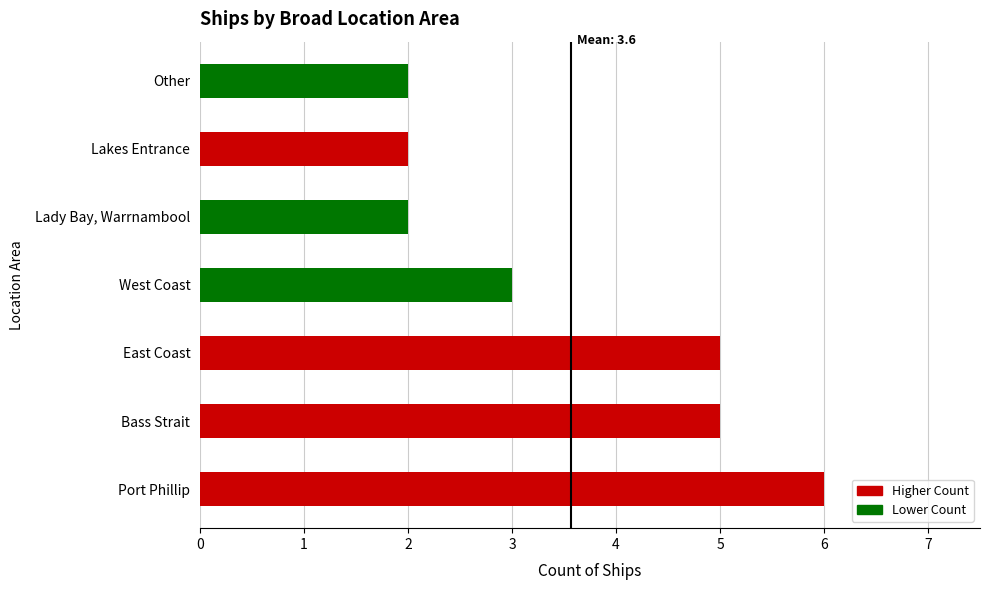

Is it true that the value at East Coast is 5?

True